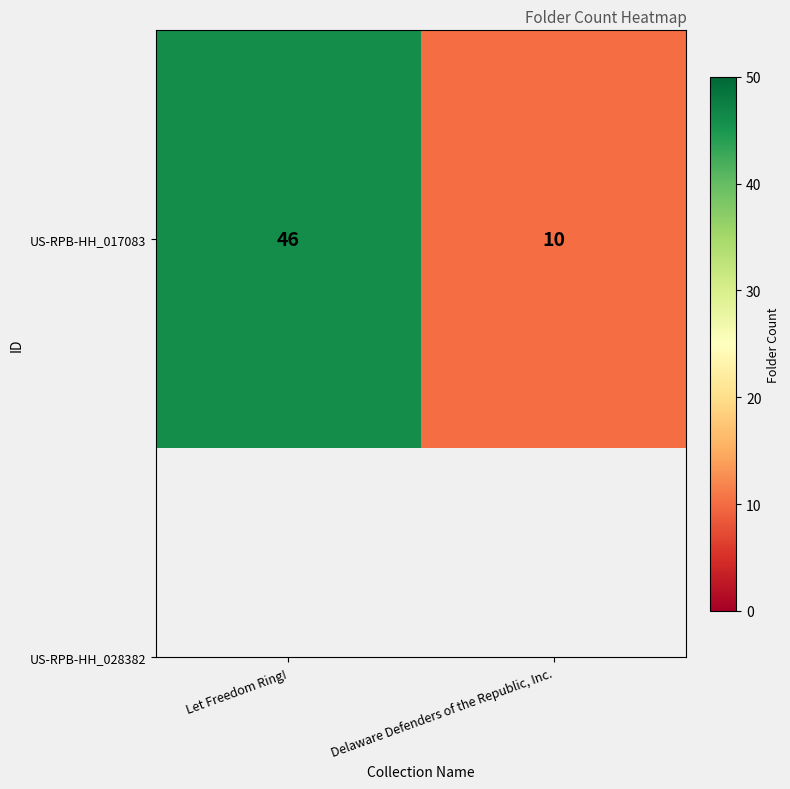

What is the difference between the maximum and minimum values?

36